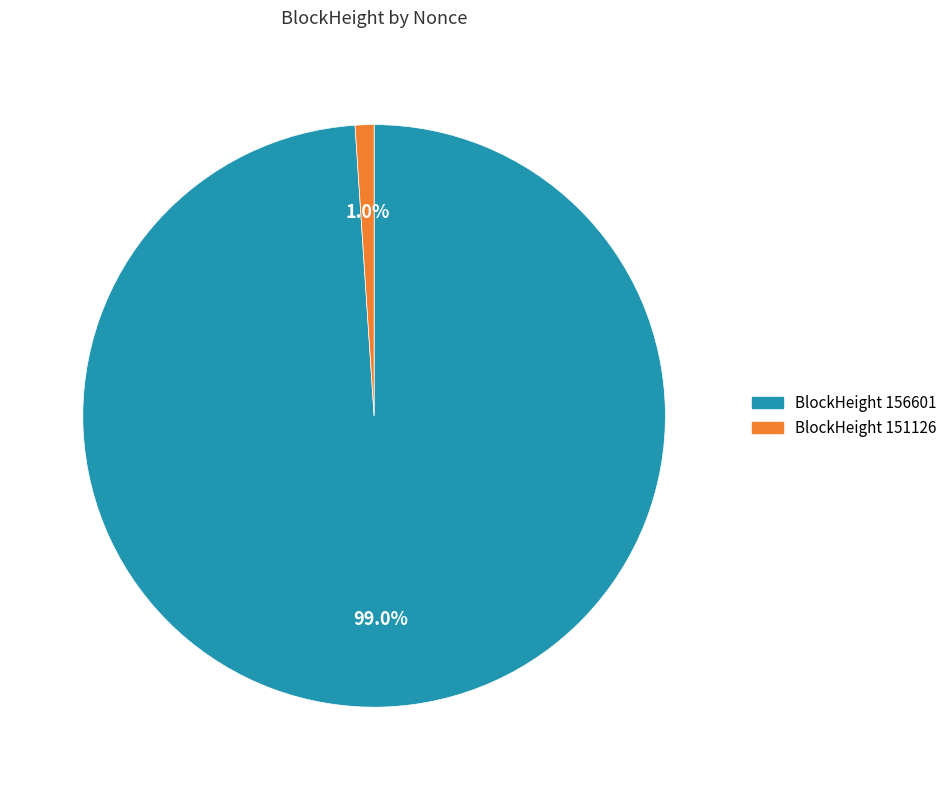

Is there any slice that represents more than half of the pie?

Yes